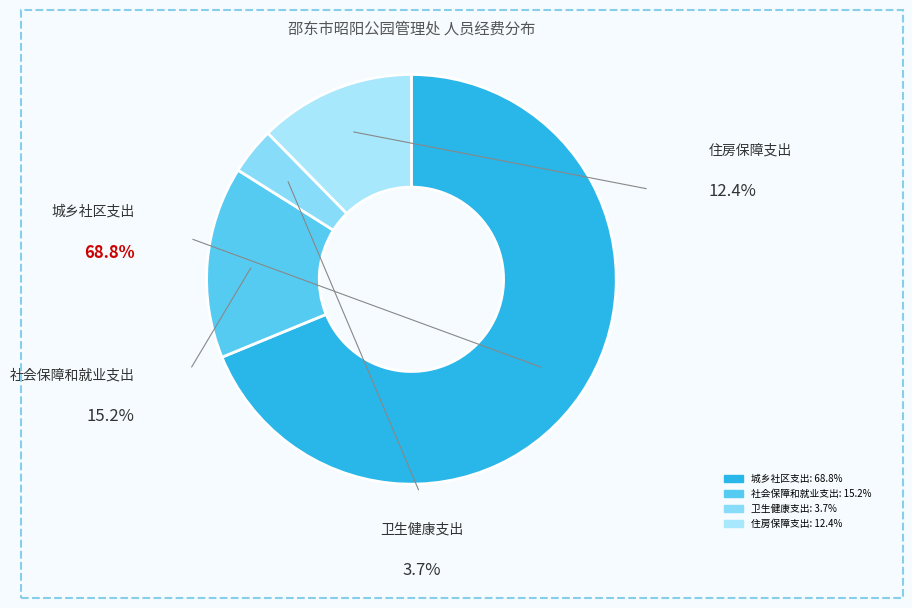

Which category has the smallest portion of the pie?

卫生健康支出